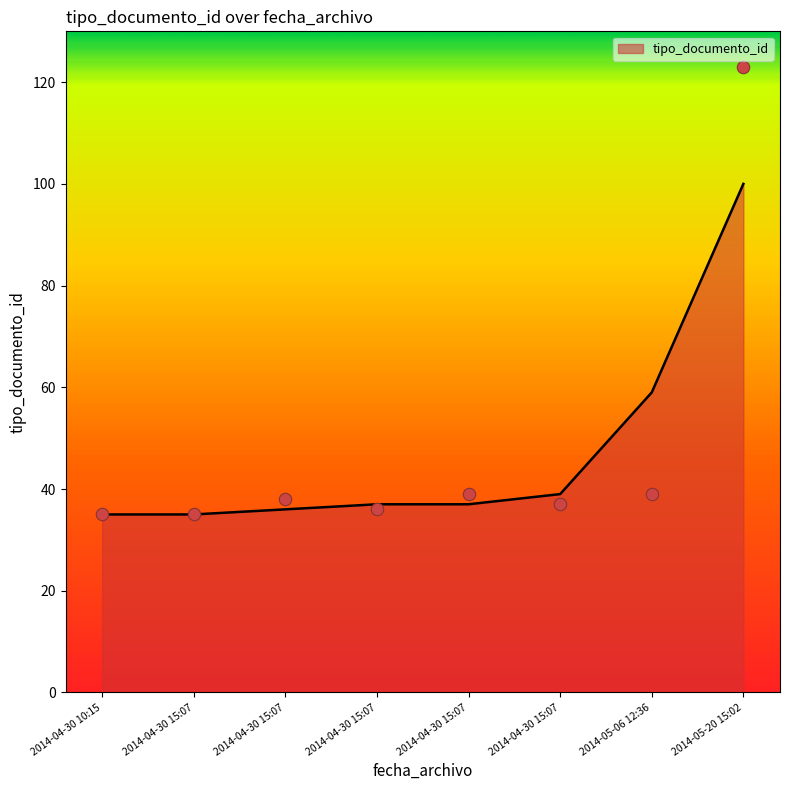

Approximately how many times larger is the value at 2014-05-06 12:36 compared to 2014-04-30 15:07?

1.0